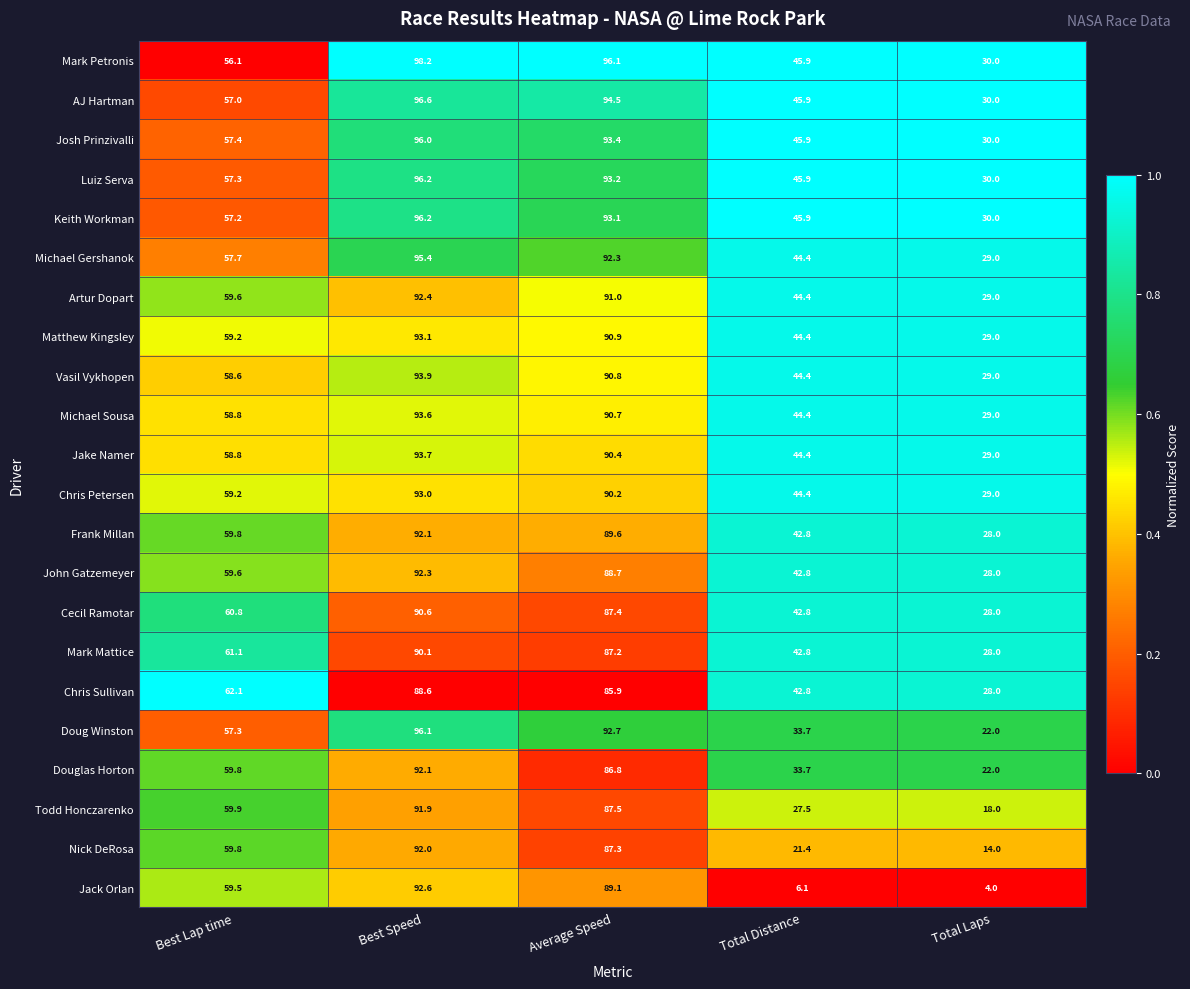

The value of AJ Hartman at Best Speed is 40.9. True or false?

False